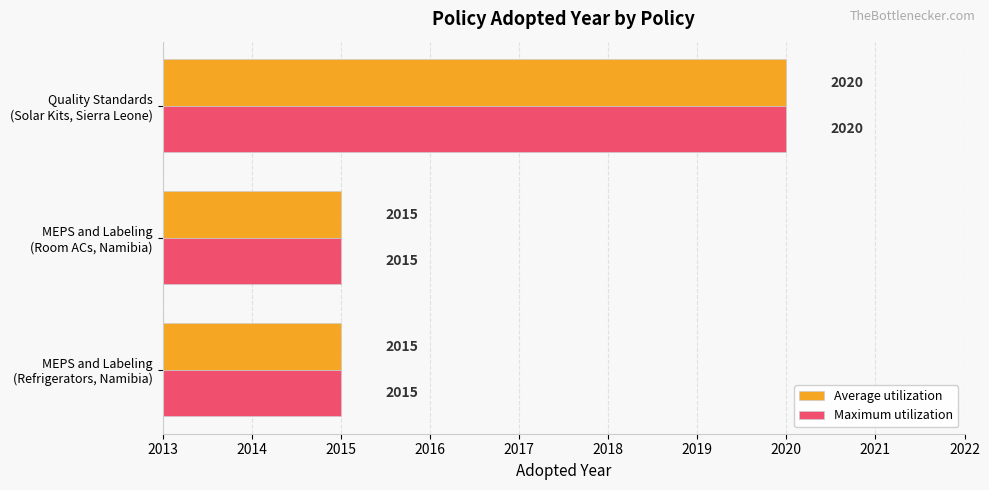

What is the sum of all Average utilization values?

6050